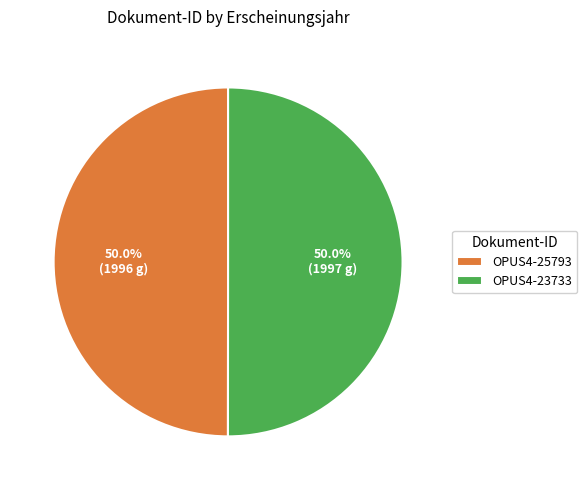

Do OPUS4-23733 and OPUS4-25793 together represent more than half of the pie?

Yes